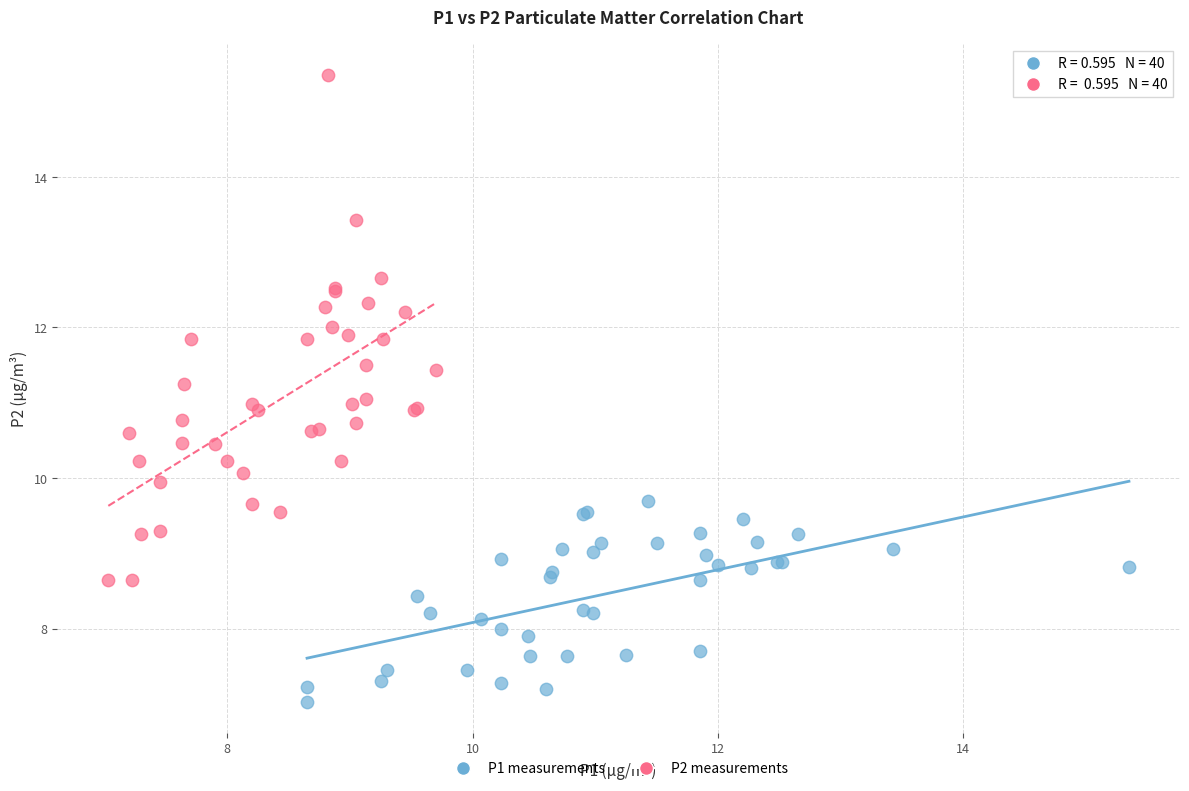

Which series contains the lowest Y value?

P1 measurements